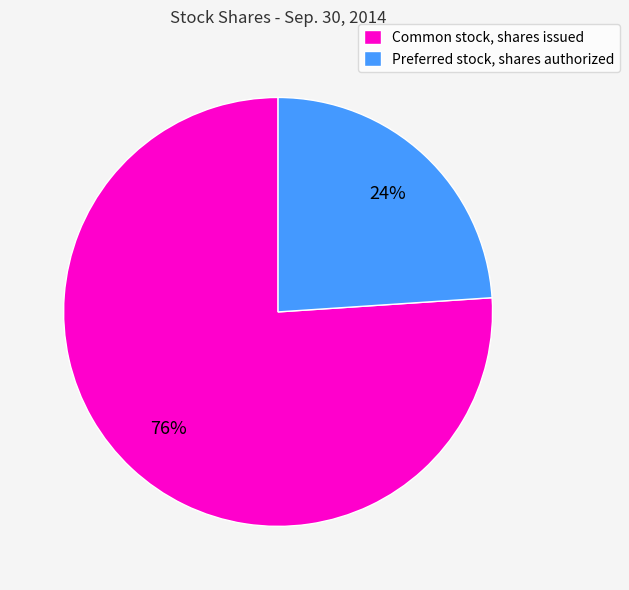

Which category accounts for the majority?

Common stock, shares issued